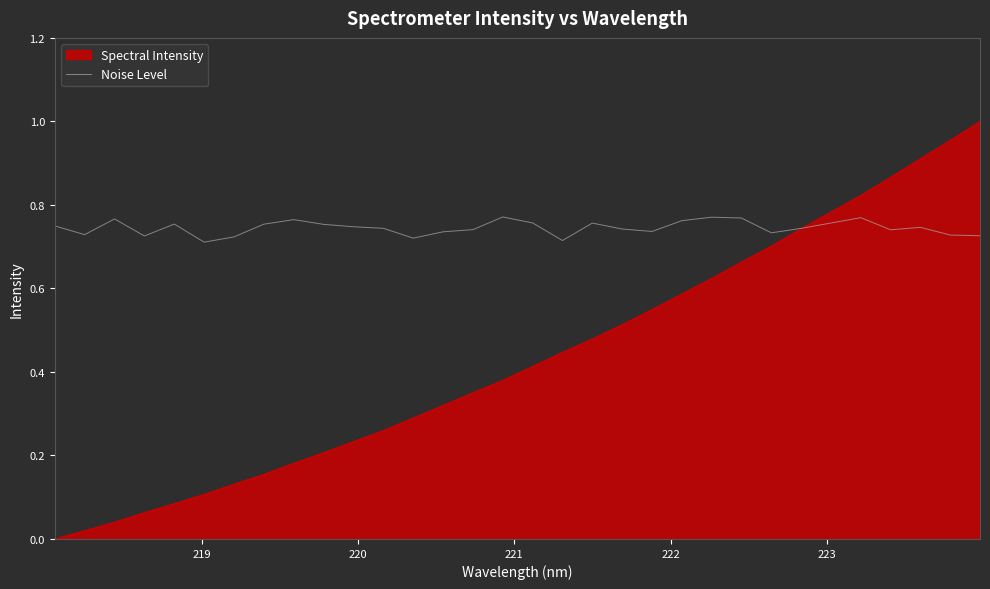

Which series has the largest range (max minus min)?

Spectral Intensity